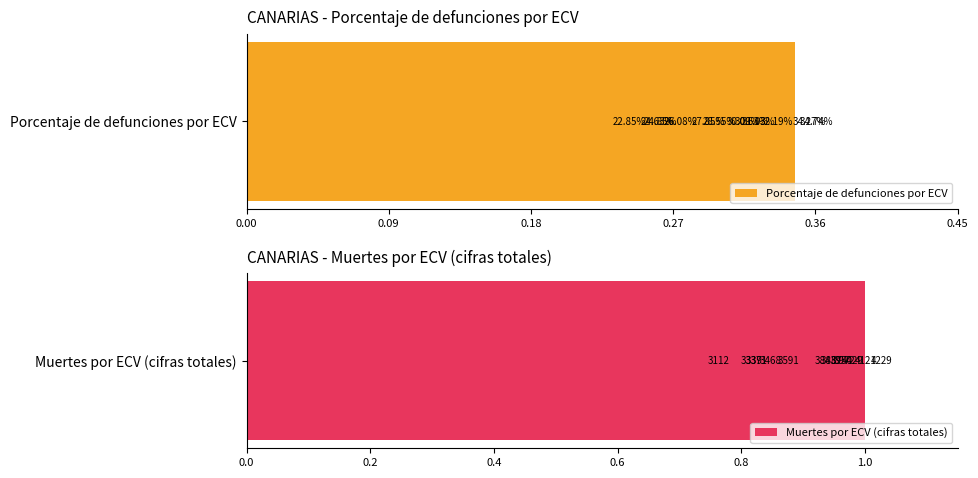

What is the difference between the second highest and minimum values in the Muertes por ECV (cifras totales) series?

0.2